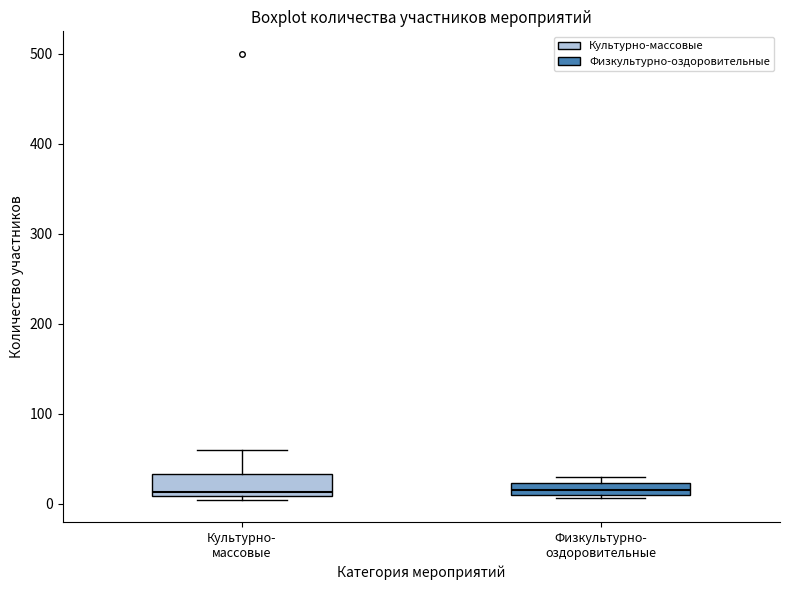

Where is the lower edge of the box for Культурно- массовые on the y-axis? The values are not printed on the chart, so give them approximately, as read against the axis.

10